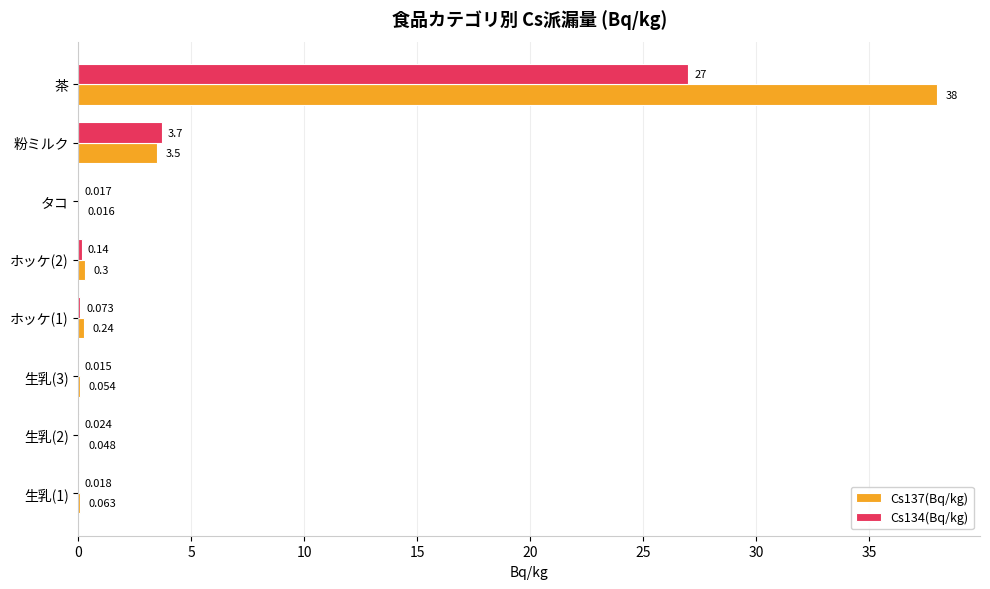

At which label is Cs137(Bq/kg) closest to 19?

粉ミルク